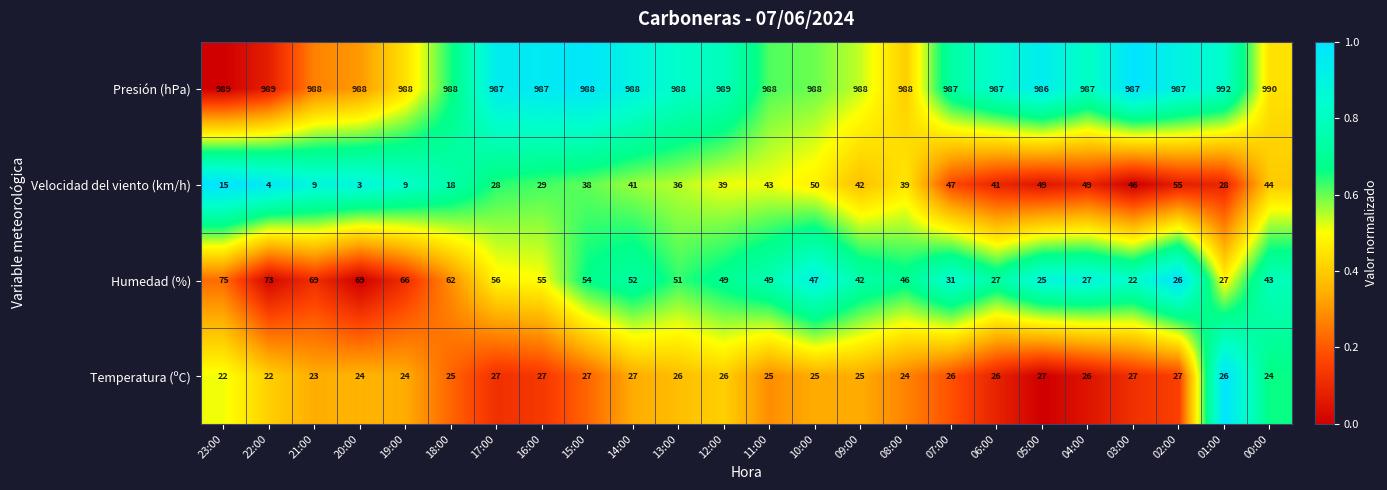

What is the difference between the maximum and minimum values in the Temperatura (ºC) series?

5